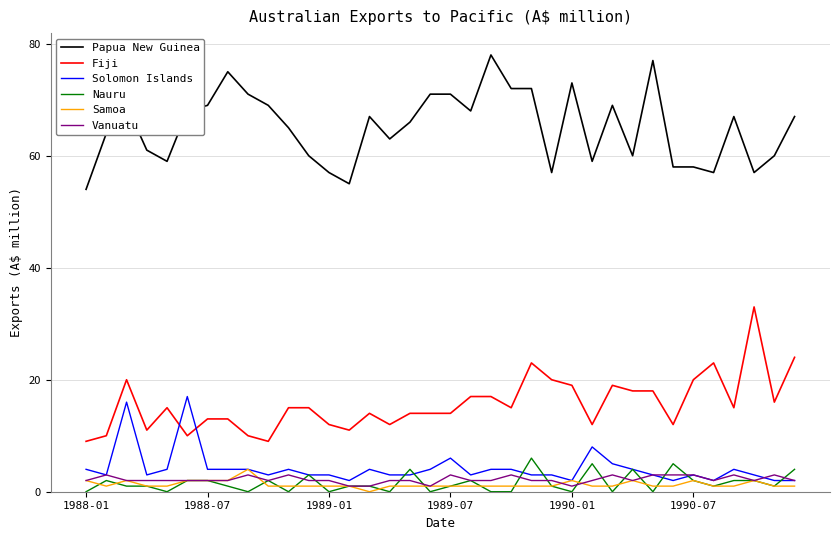

Which series has the largest total across all categories?

Papua New Guinea